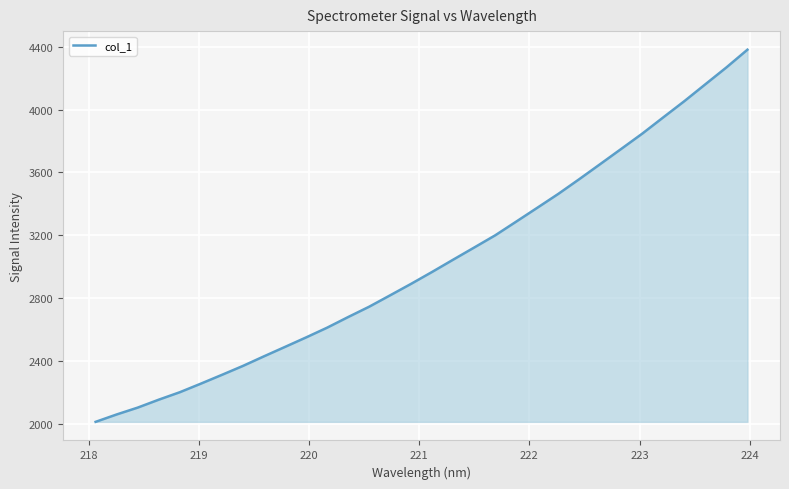

What is the minimum value shown in the chart?

2015.1